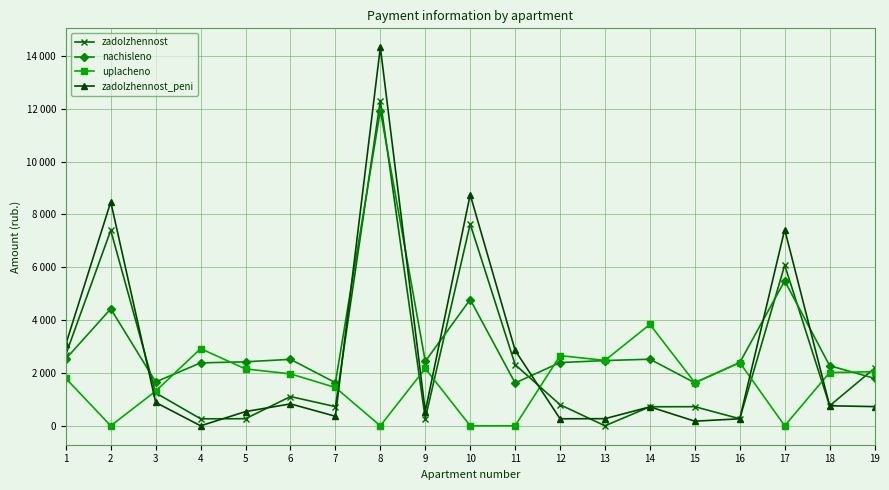

What is the total value across all series at 18?

5805.8